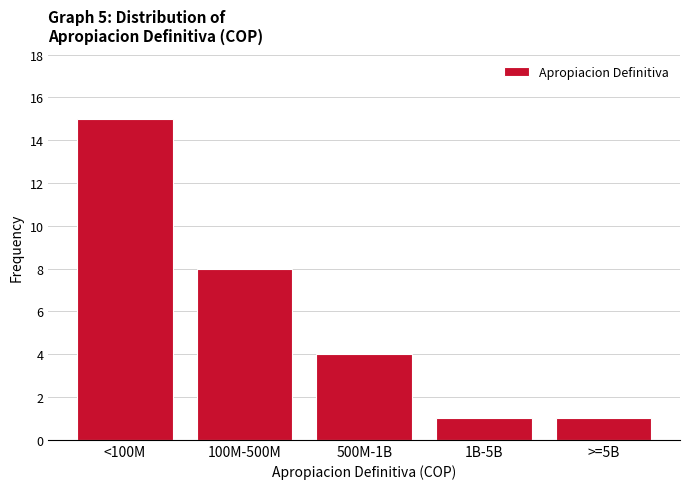

Reading left to right, what are all the values shown in this chart?

15	8	4	1	1